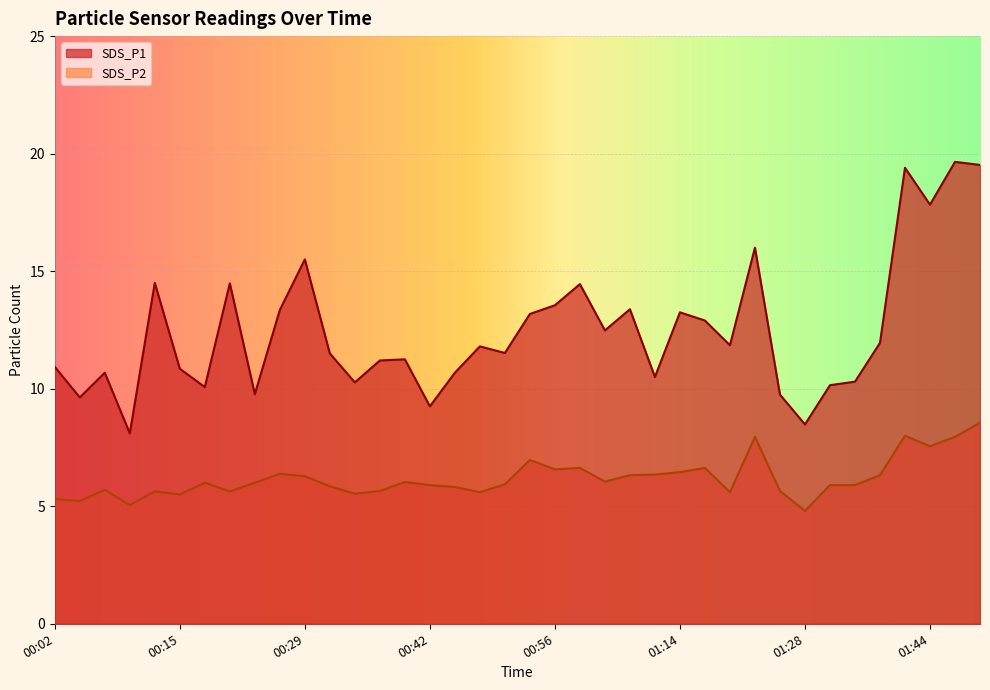

How many interior local valleys does the SDS_P1 series have?

12